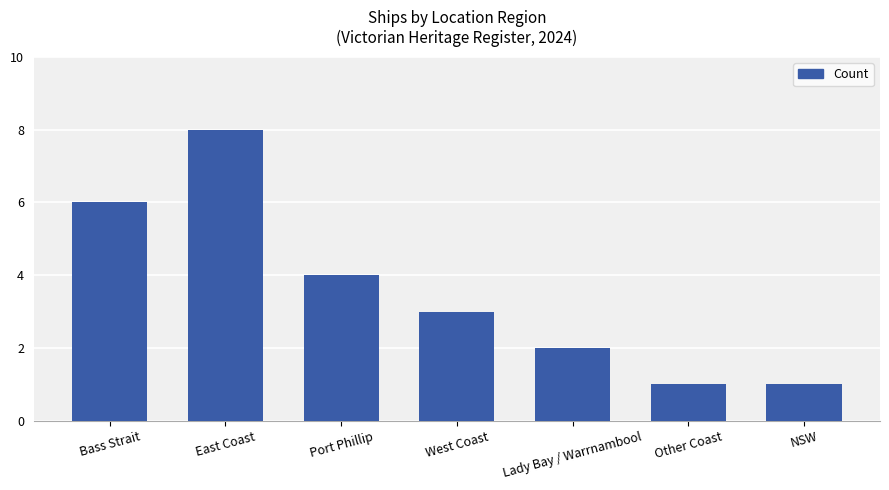

How many distinct data groups are displayed?

1